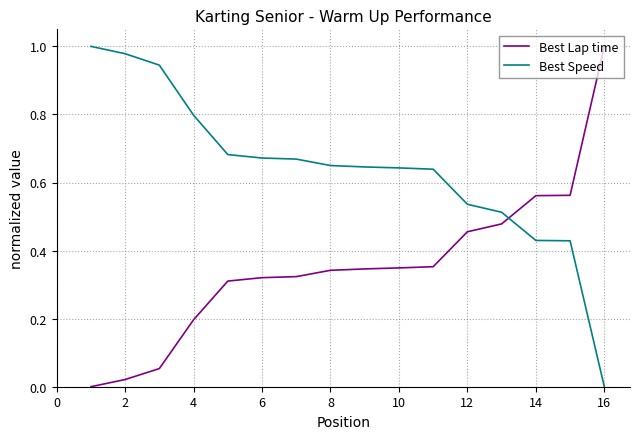

After their last crossing, which series has the higher values: Best Speed or Best Lap time?

Best Lap time